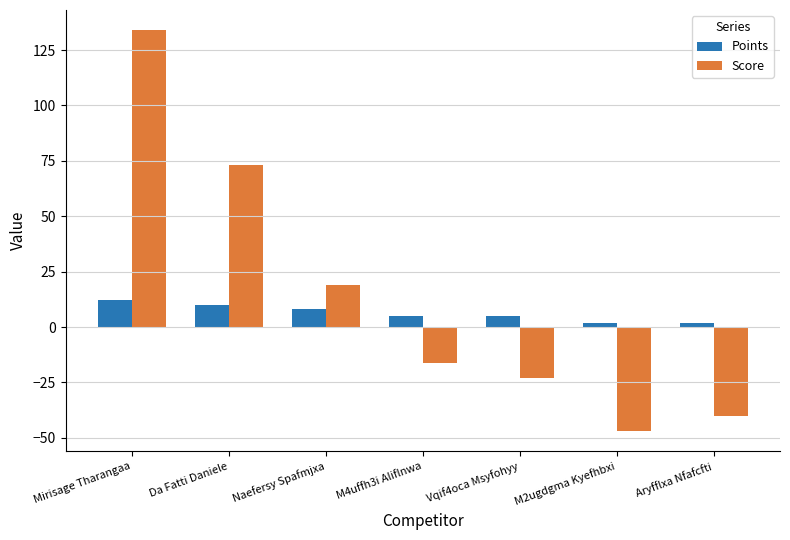

What is the average value of the Score series?

14